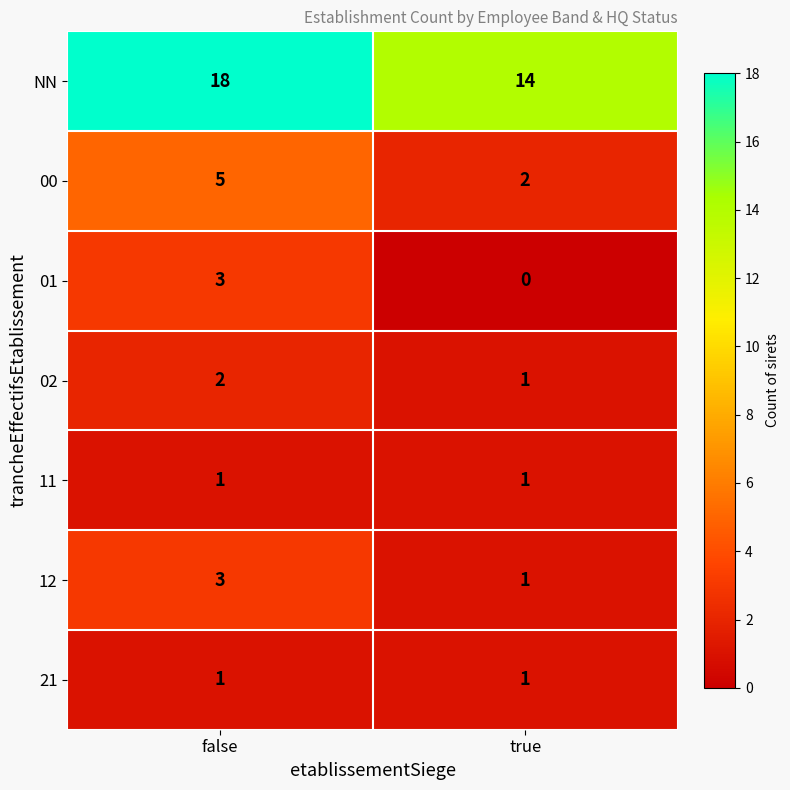

Rank the categories by NN value from lowest to highest.

true, false